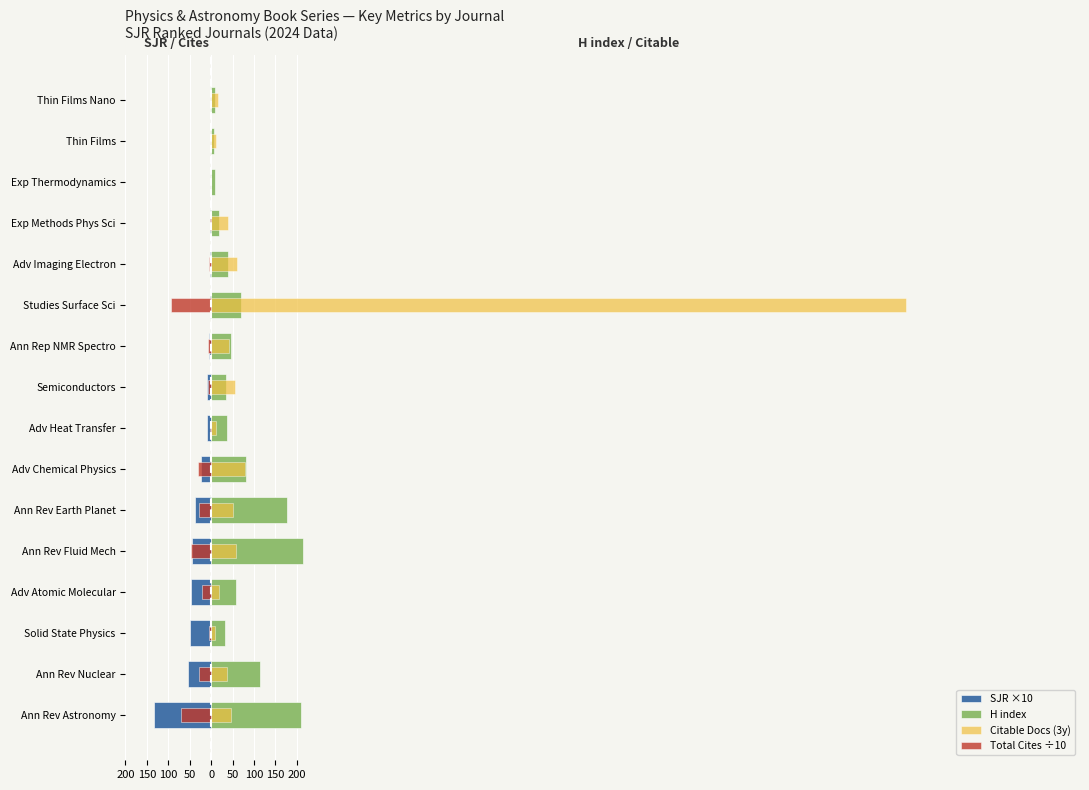

How many bars are there in each group?

4